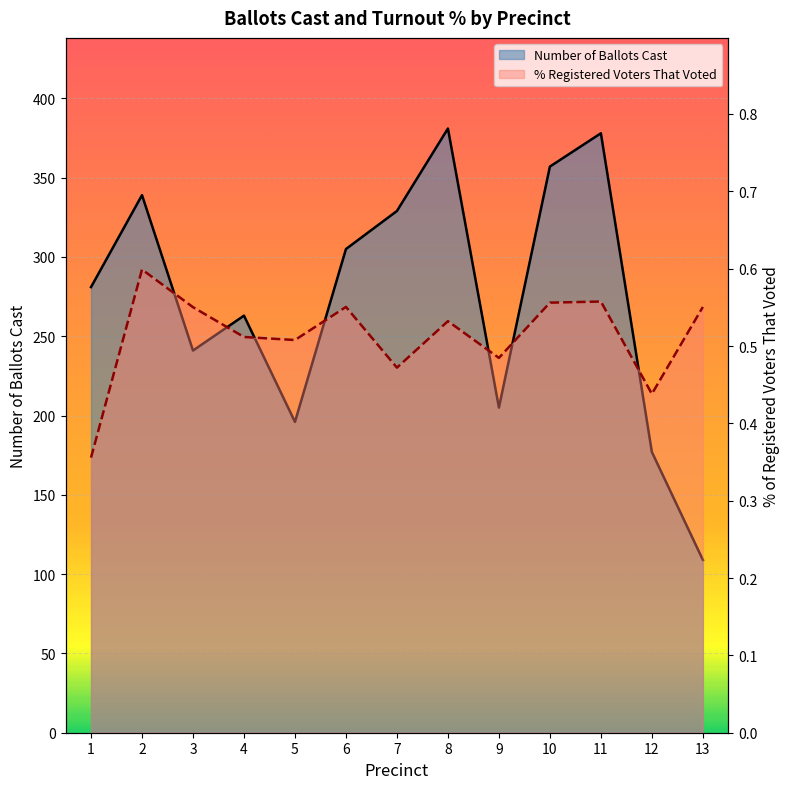

True or false: Number of Ballots Cast has a value of 177.0 at 12.

True